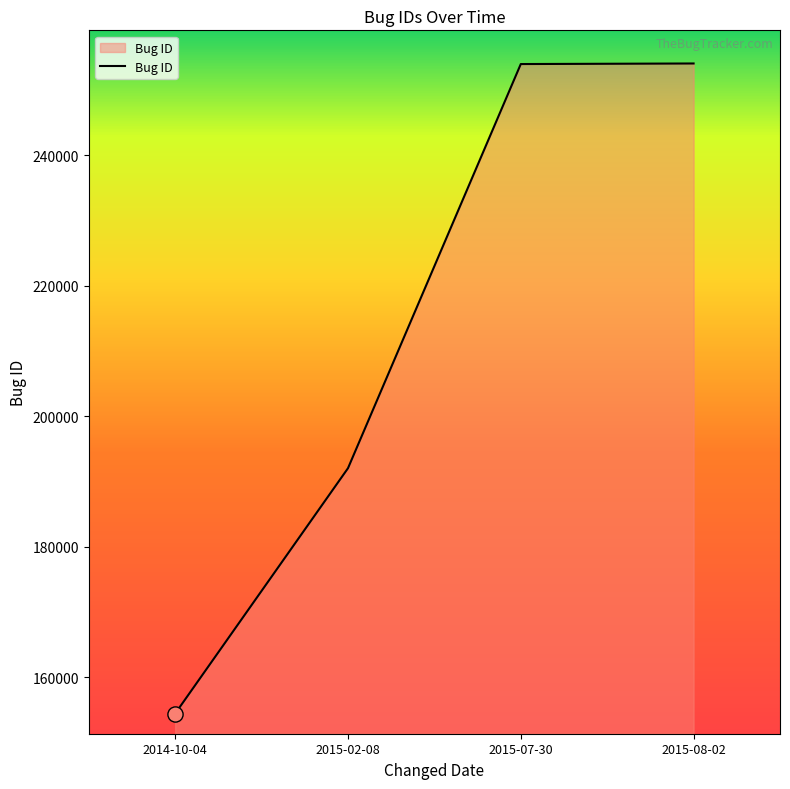

Which has a higher value, 2015-02-08 or 2015-08-02?

2015-08-02